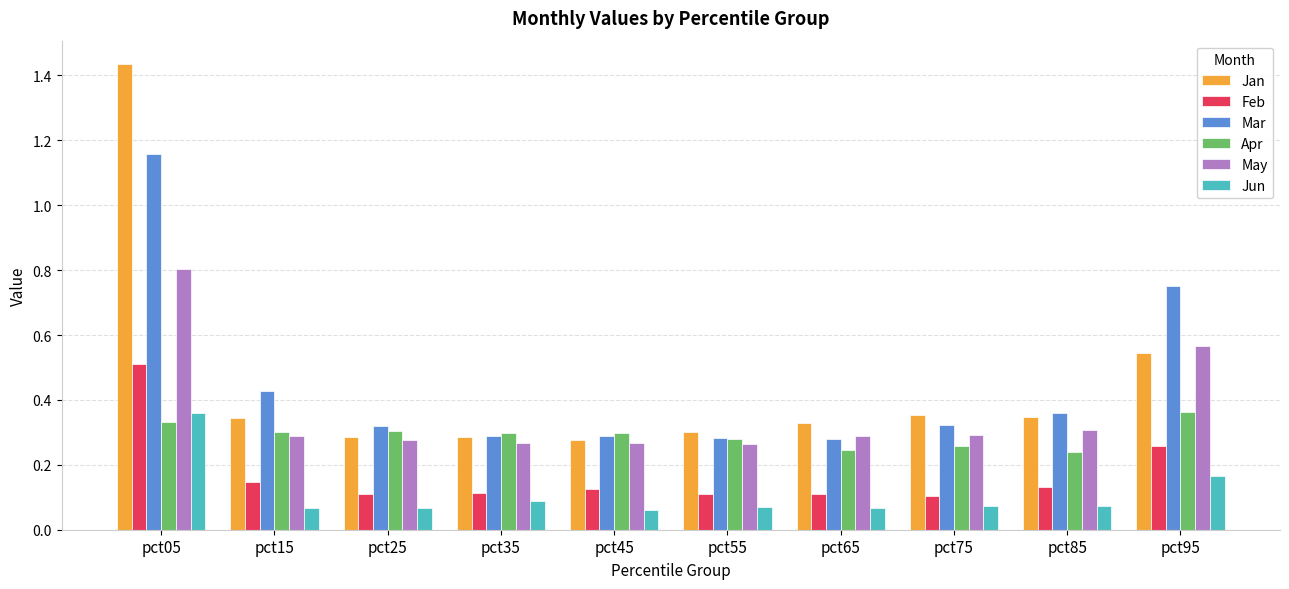

The Apr series shows 0.3 at pct35. True or false?

True